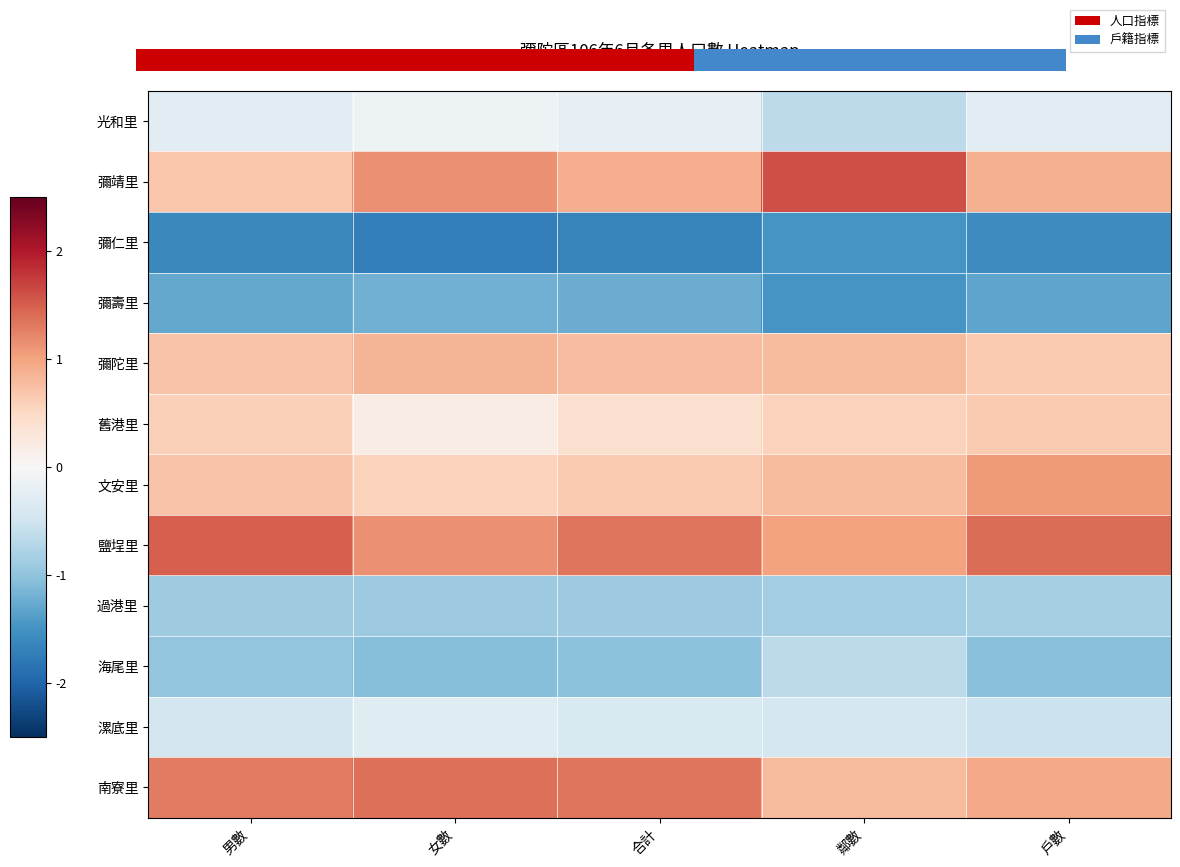

Reading right to left, list all the values displayed in this chart.

光和里: 戶數=-0.3	鄰數=-0.7	合計=-0.2	女數=-0.1	男數=-0.3
彌靖里: 戶數=0.9	鄰數=1.6	合計=0.9	女數=1.1	男數=0.7
彌仁里: 戶數=-1.6	鄰數=-1.5	合計=-1.7	女數=-1.7	男數=-1.6
彌壽里: 戶數=-1.3	鄰數=-1.5	合計=-1.2	女數=-1.2	男數=-1.3
彌陀里: 戶數=0.6	鄰數=0.8	合計=0.8	女數=0.9	男數=0.7
舊港里: 戶數=0.6	鄰數=0.6	合計=0.4	女數=0.2	男數=0.6
文安里: 戶數=1.1	鄰數=0.8	合計=0.7	女數=0.6	男數=0.7
鹽埕里: 戶數=1.4	鄰數=1.0	合計=1.3	女數=1.1	男數=1.5
過港里: 戶數=-0.8	鄰數=-0.9	合計=-0.9	女數=-0.9	男數=-0.9
海尾里: 戶數=-1.1	鄰數=-0.7	合計=-1.0	女數=-1.1	男數=-1.0
漯底里: 戶數=-0.5	鄰數=-0.4	合計=-0.4	女數=-0.3	男數=-0.5
南寮里: 戶數=1.0	鄰數=0.8	合計=1.3	女數=1.4	男數=1.3